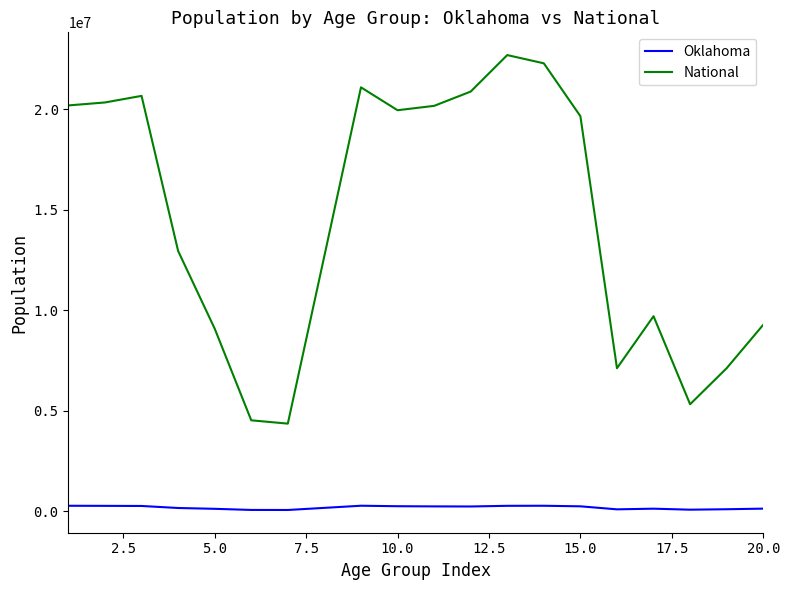

What is the difference between the maximum and minimum values in the National series?

18354297